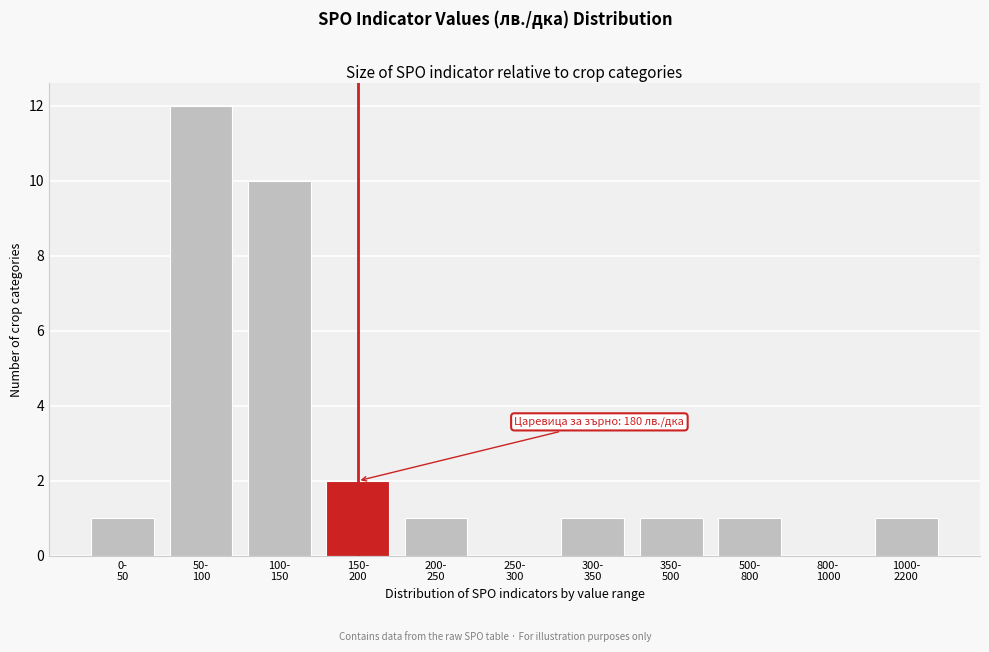

What is the maximum value shown in the chart?

12